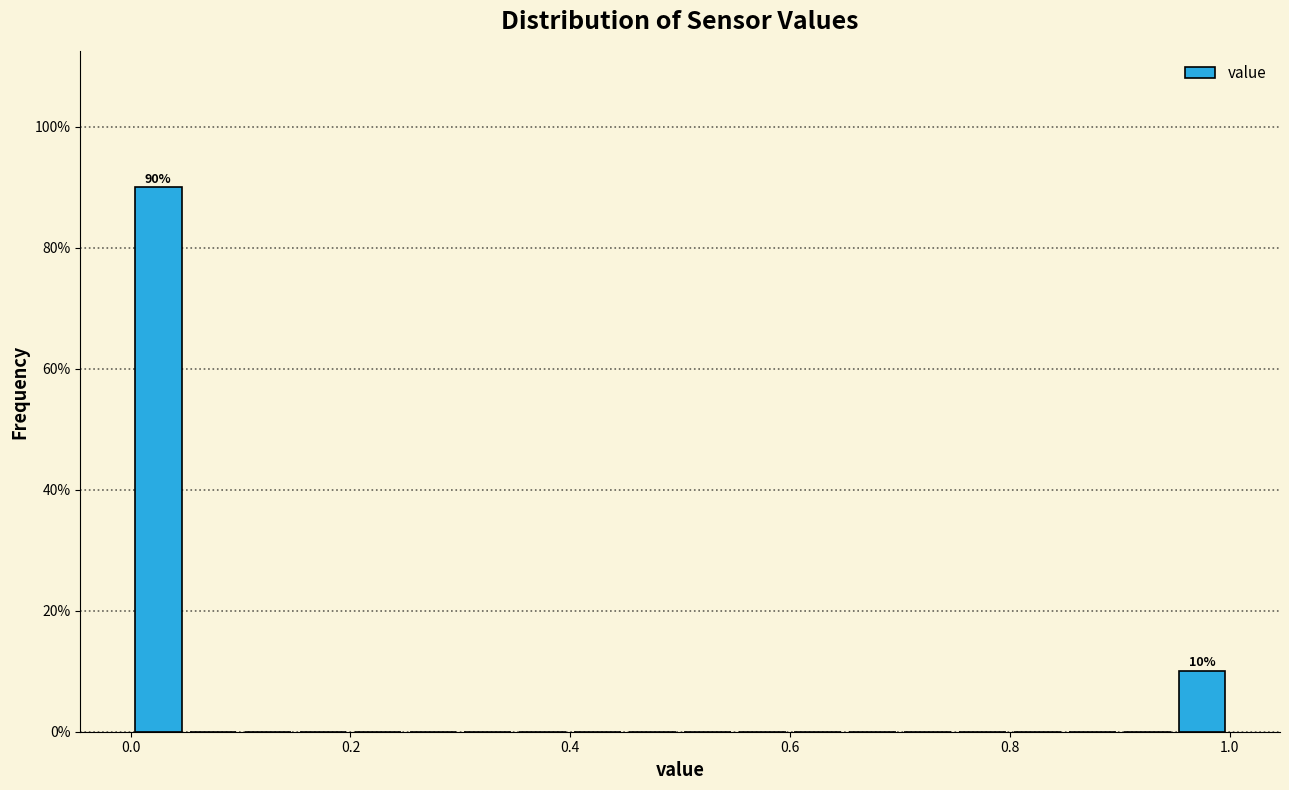

Read against the x-axis, roughly where is the centre of the tallest bar?

0.02